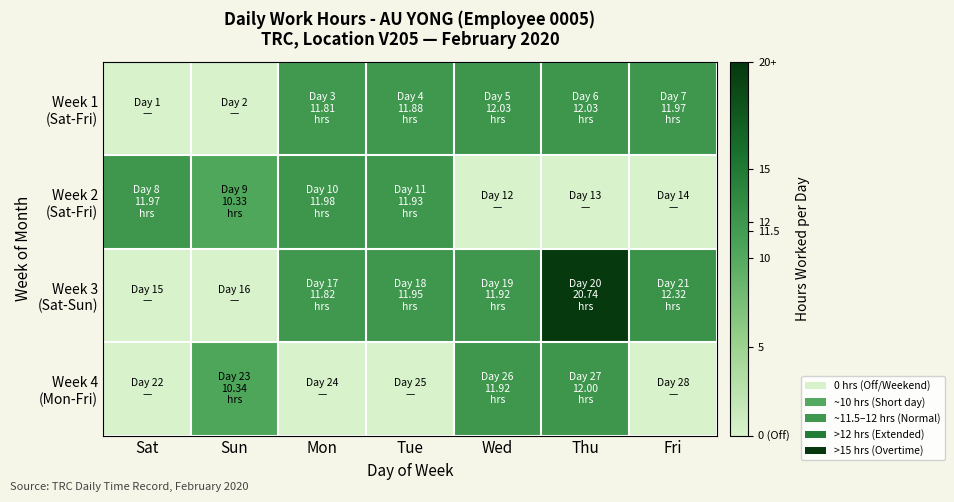

What is the spread (max minus min) of values at Fri?

12.3